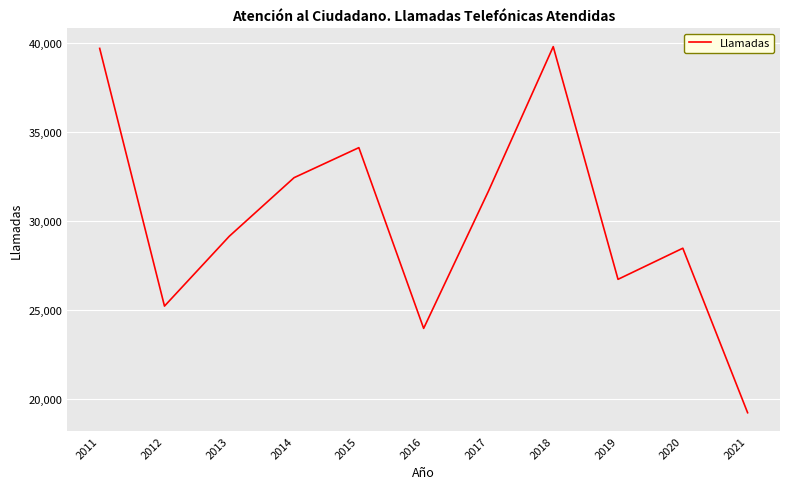

Is it true that the value at 2014 is 48002?

False